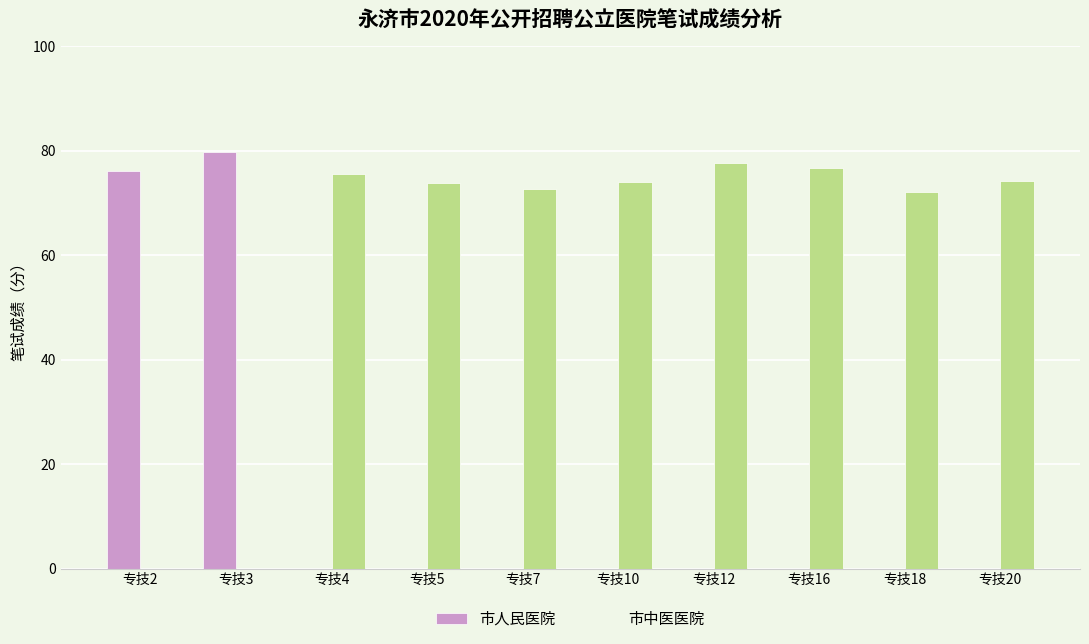

How many values in the 市中医医院 series exceed 74?

4